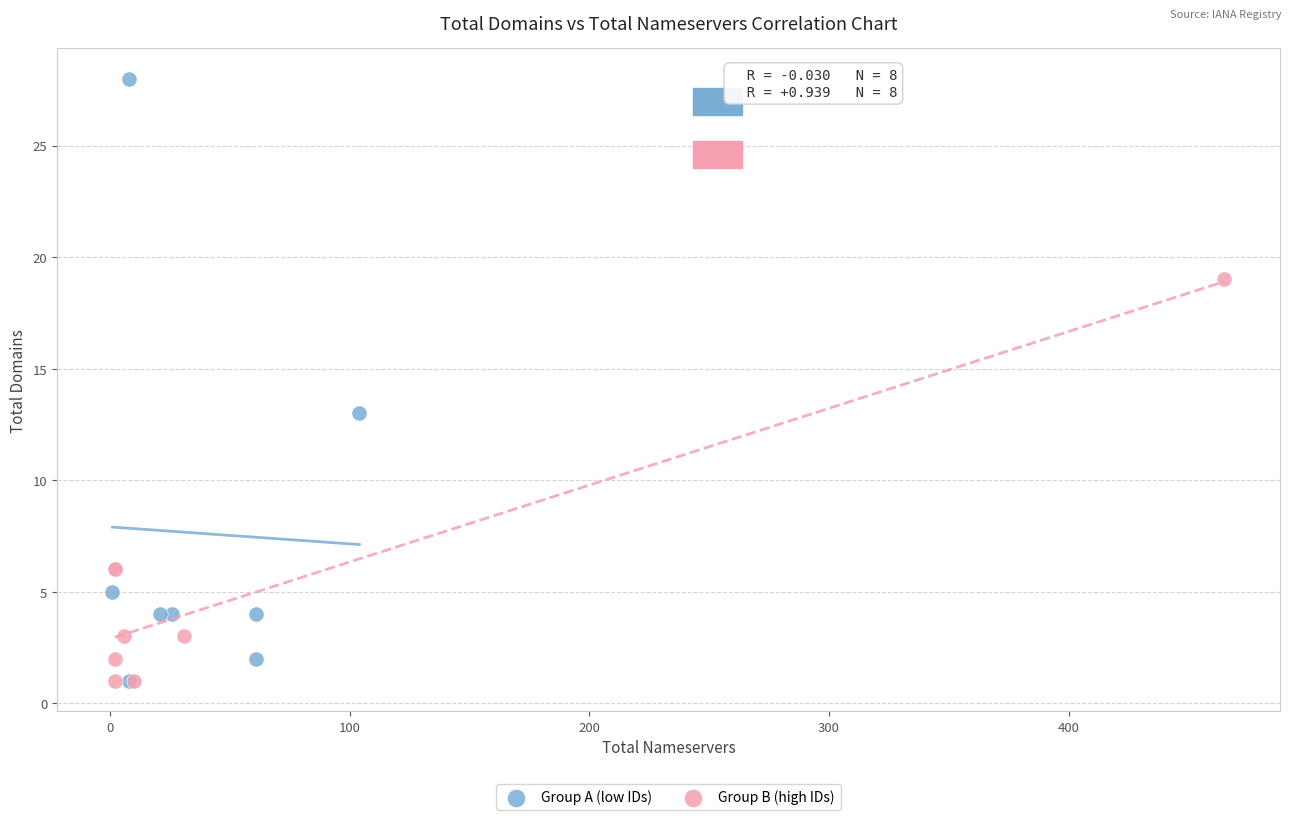

What are all the series names shown in the legend?

Group A (low IDs), Group B (high IDs)